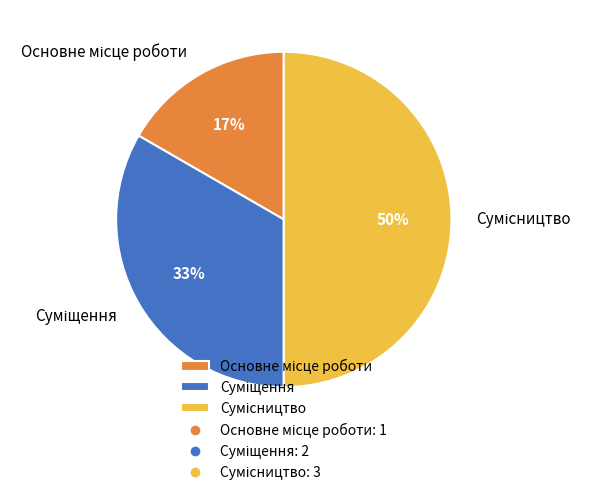

To the nearest percent, what is the difference between the largest and smallest slice percentages?

33%